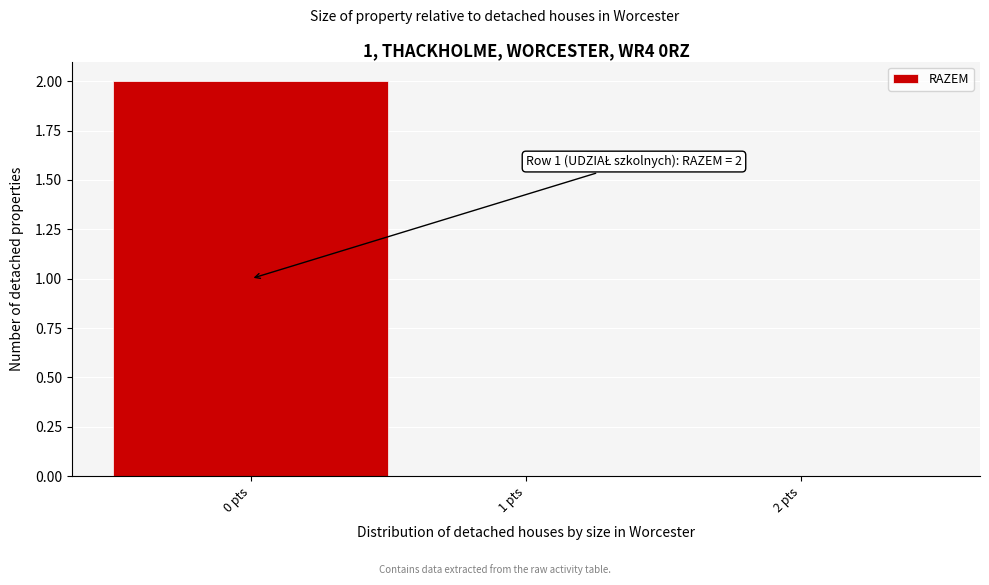

Which range on the x-axis has the tallest bar?

-0.5 to 0.5